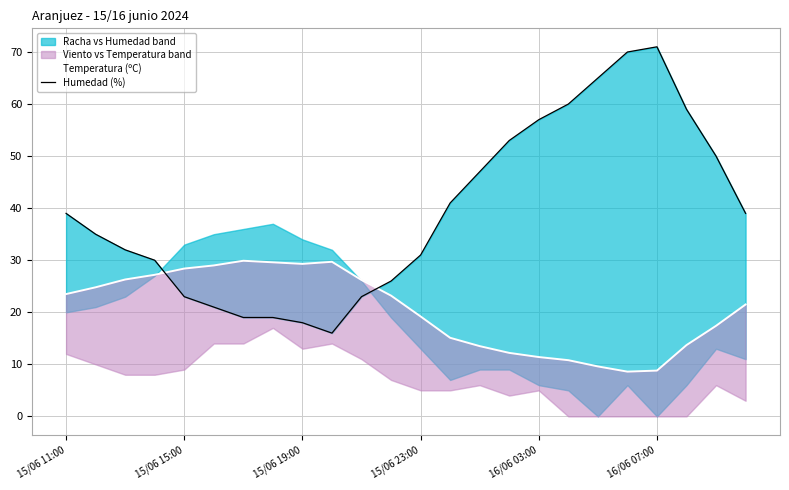

True or false: Temperatura (ºC) and Humedad (%) cross at least once.

True